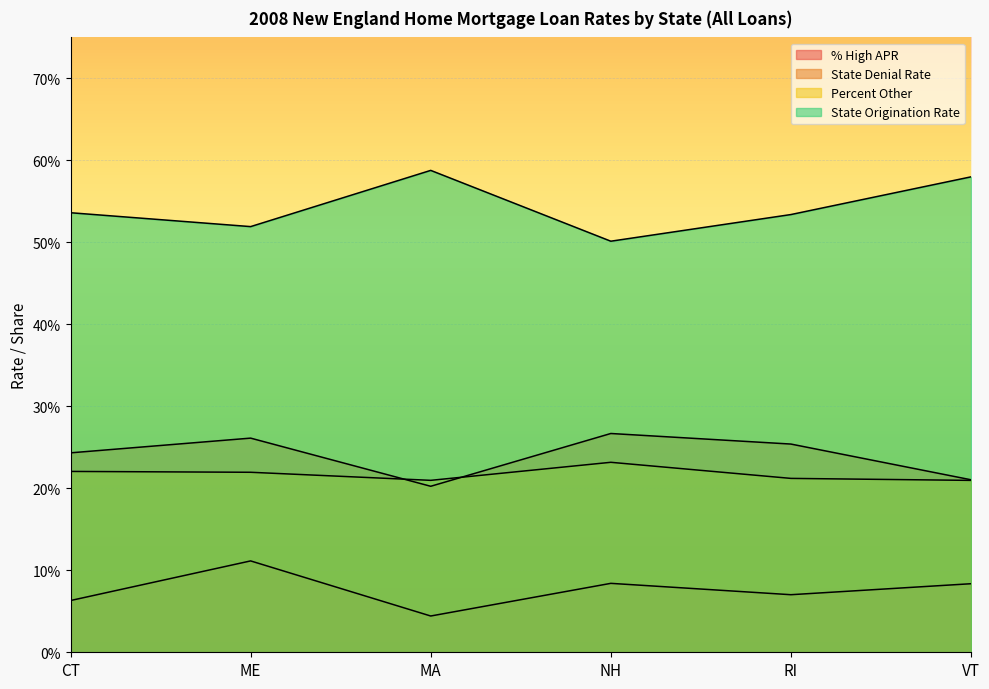

Count the State Origination Rate values in the range 0 to 1.

6